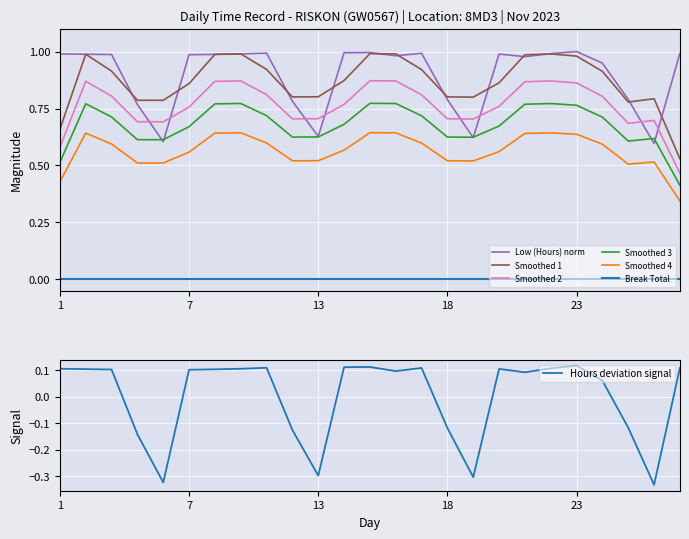

True or false: Smoothed 2 and Break Total intersect in this chart.

False